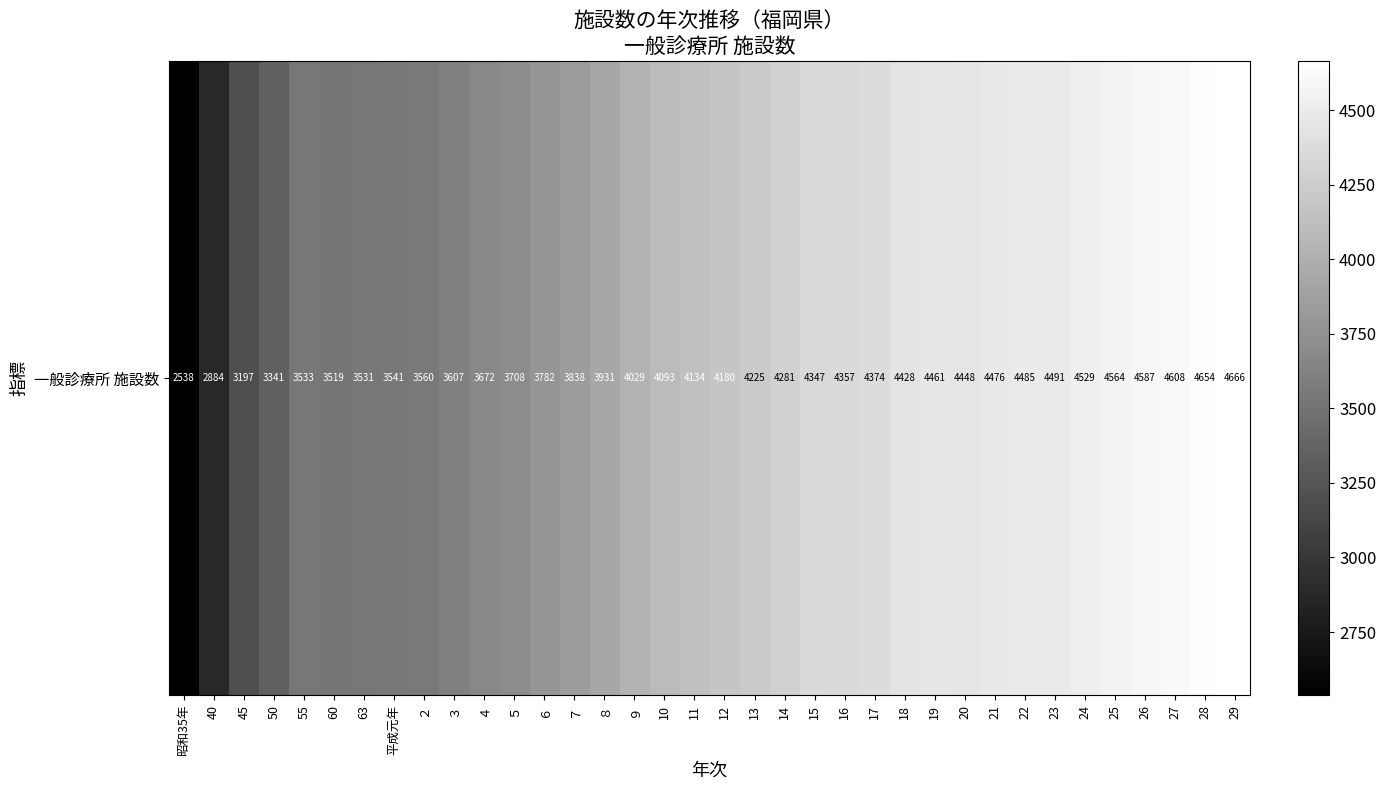

What is the change in value from ９ to 19?

+432